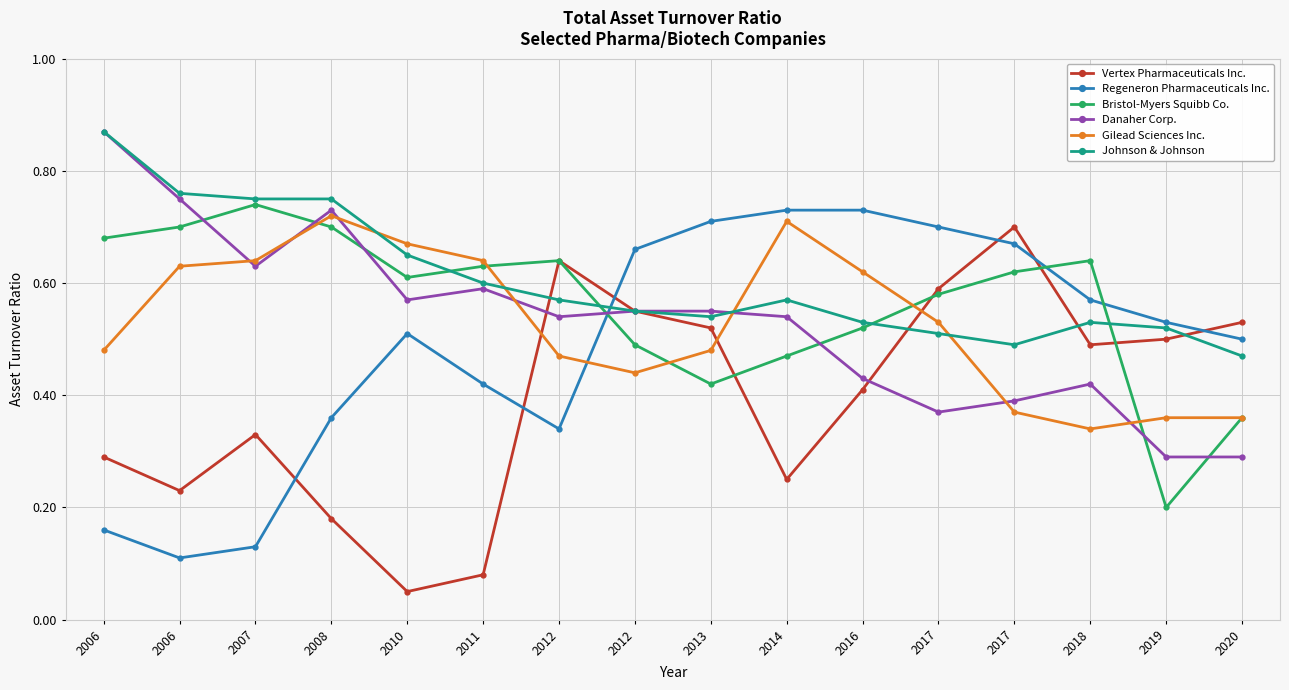

Which series has the widest spread of values?

Vertex Pharmaceuticals Inc.